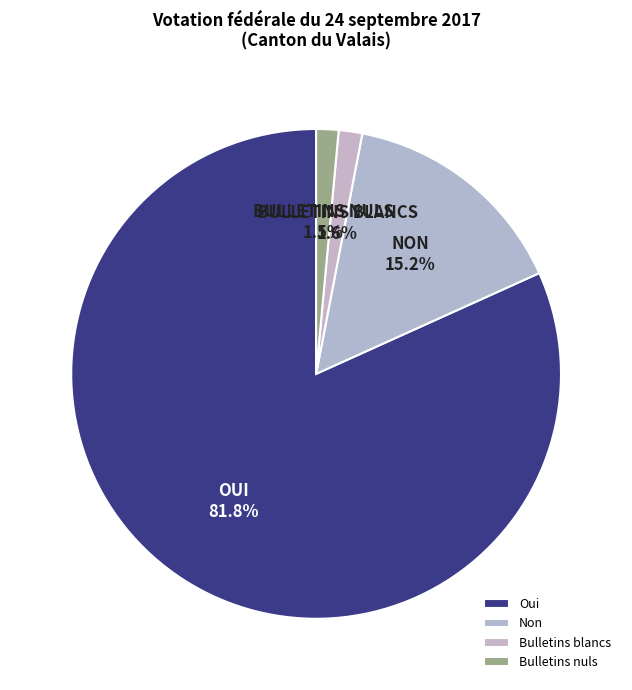

Which slice represents more than half of the pie?

Oui